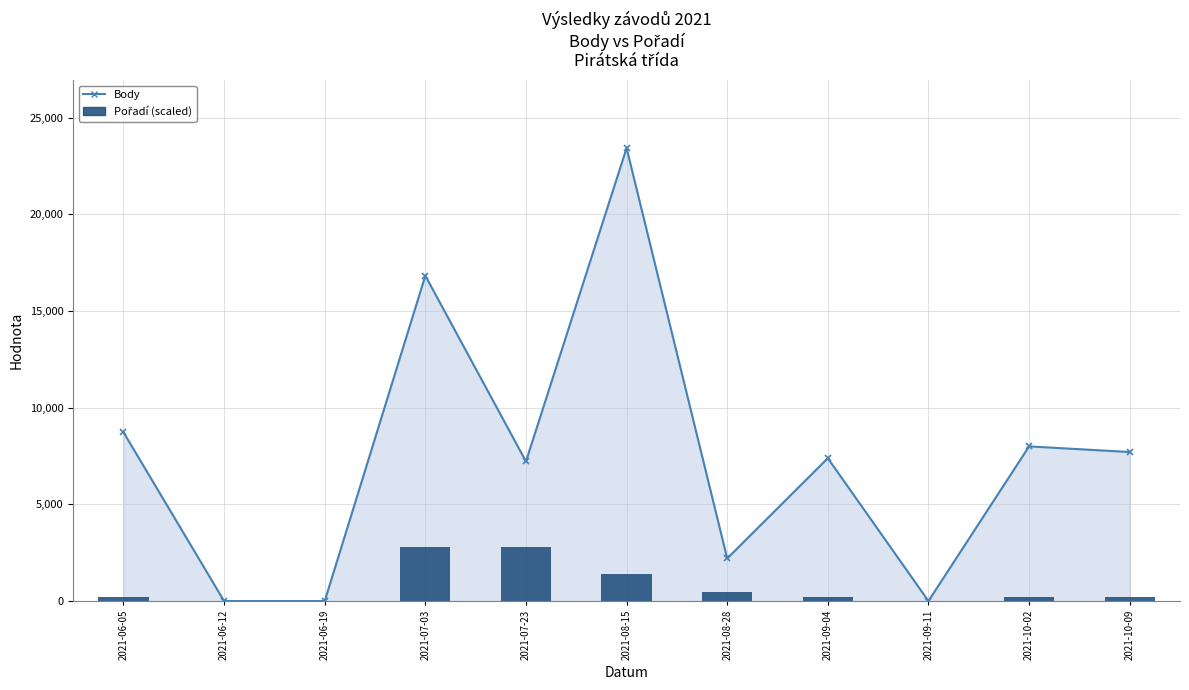

Which has a higher value, 2021-07-03 or 2021-06-05?

2021-07-03